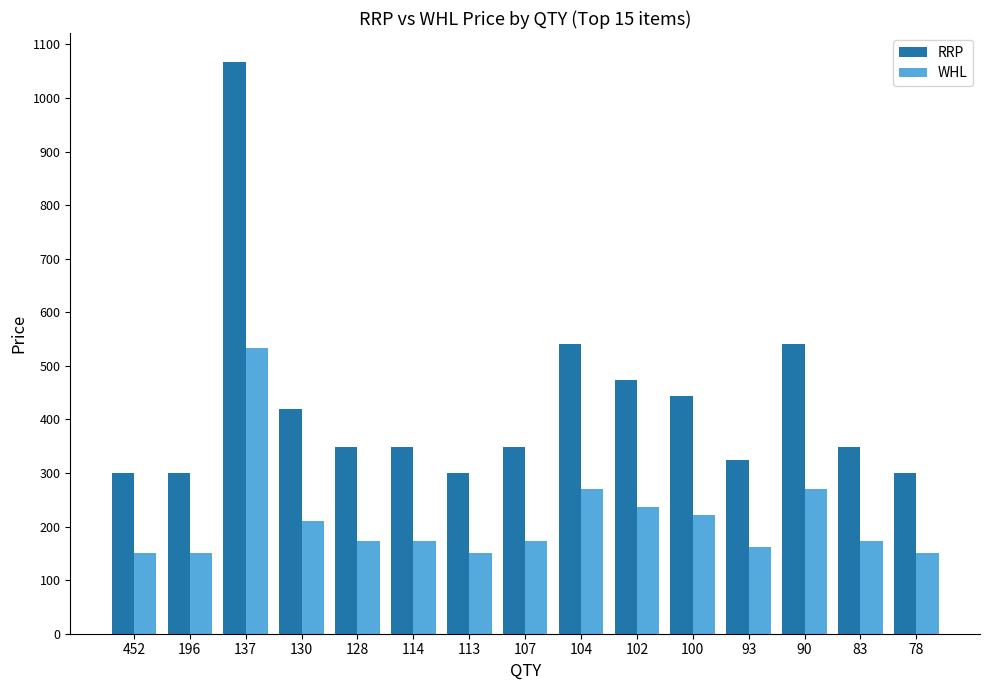

What is the sum of all WHL values?

3201